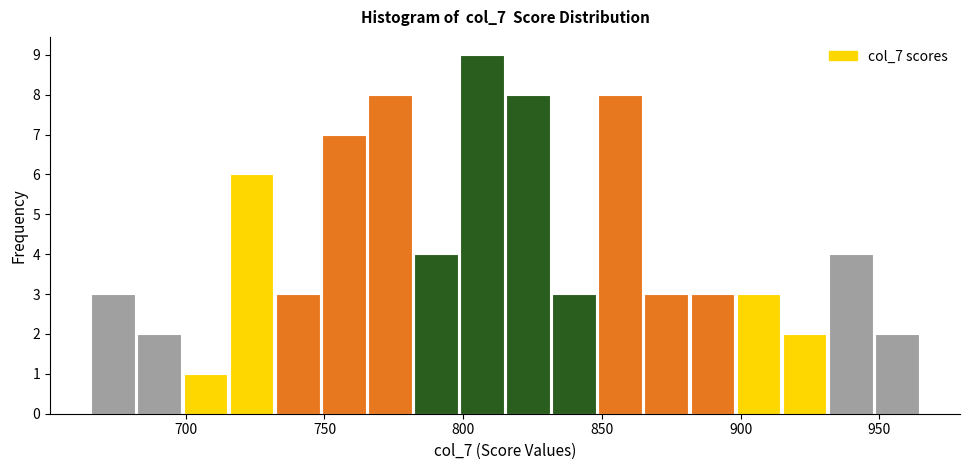

Around what value on the x-axis is the tallest bar? Give the approximate position of its centre, as read against the axis.

805